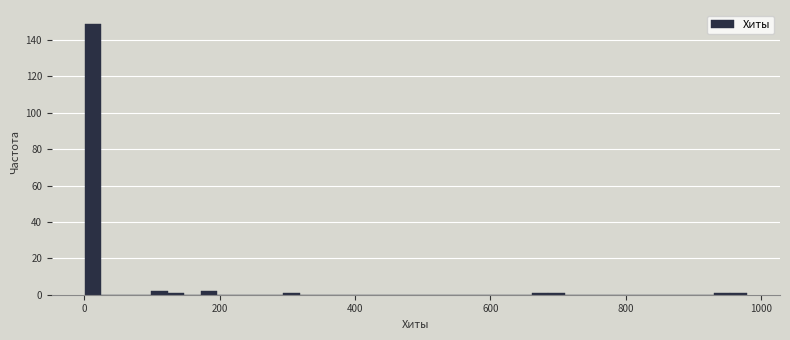

Around what value on the x-axis is the tallest bar? Give the approximate position of its centre, as read against the axis.

20